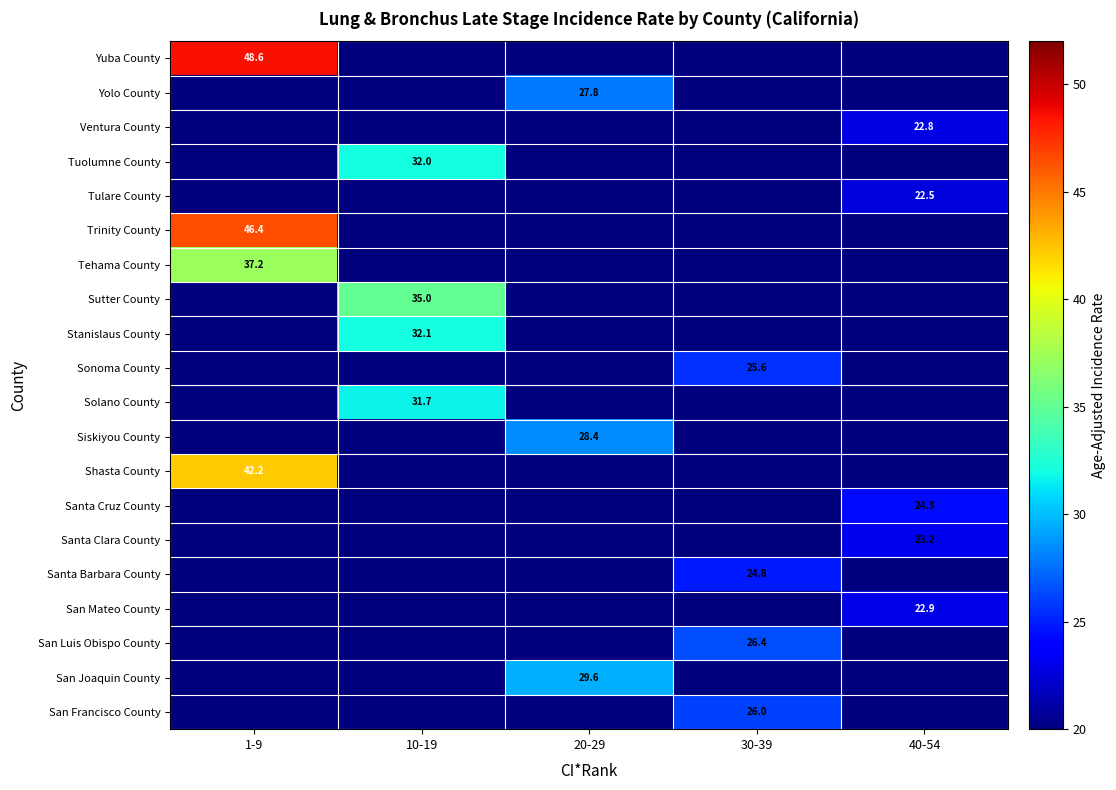

True or false: Santa Barbara County has a value of 7.5 at 30-39.

False